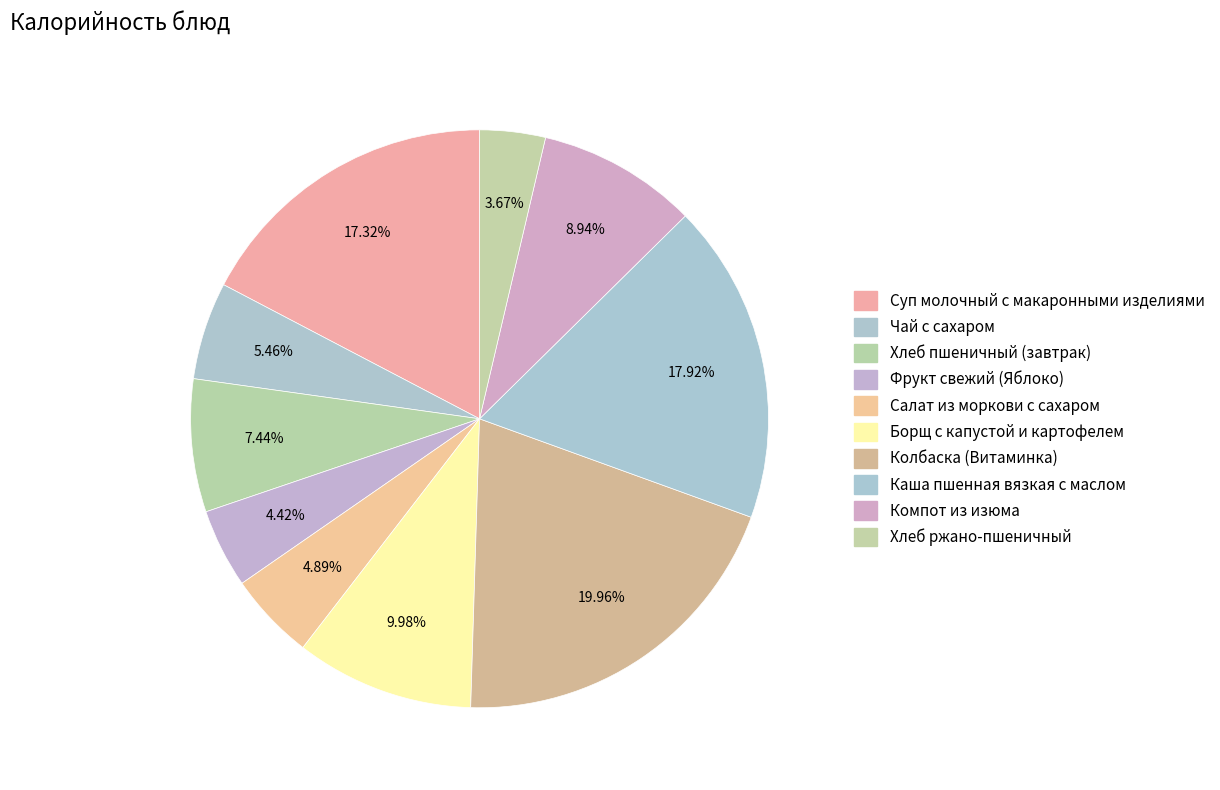

How many segments does this pie chart have?

10